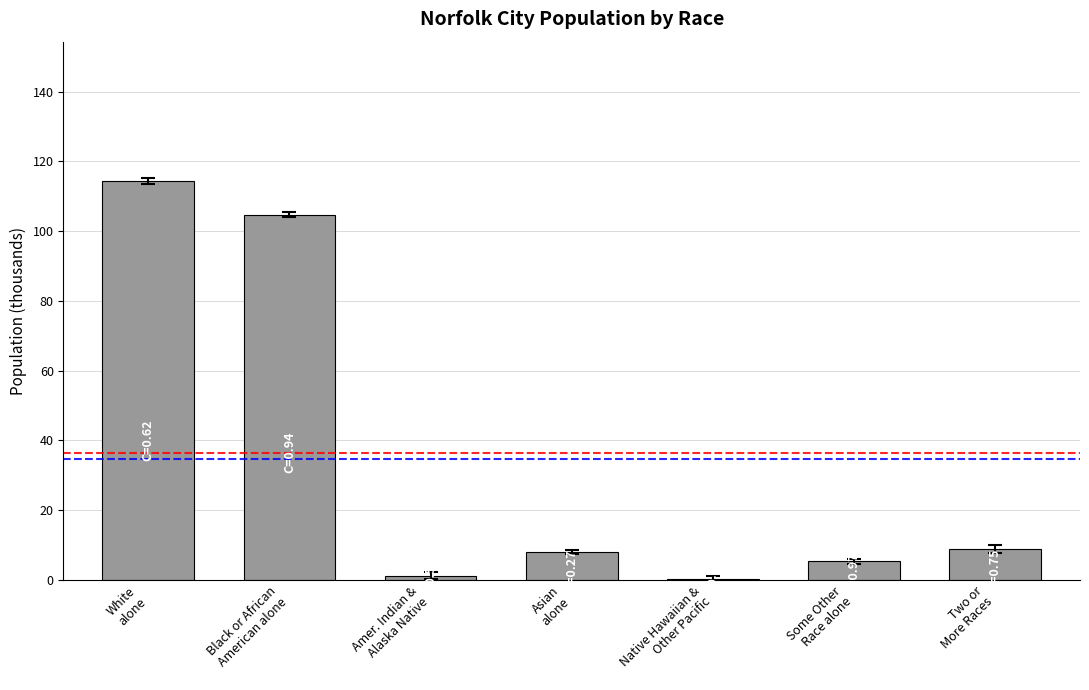

What is the sum of all values?

242.8